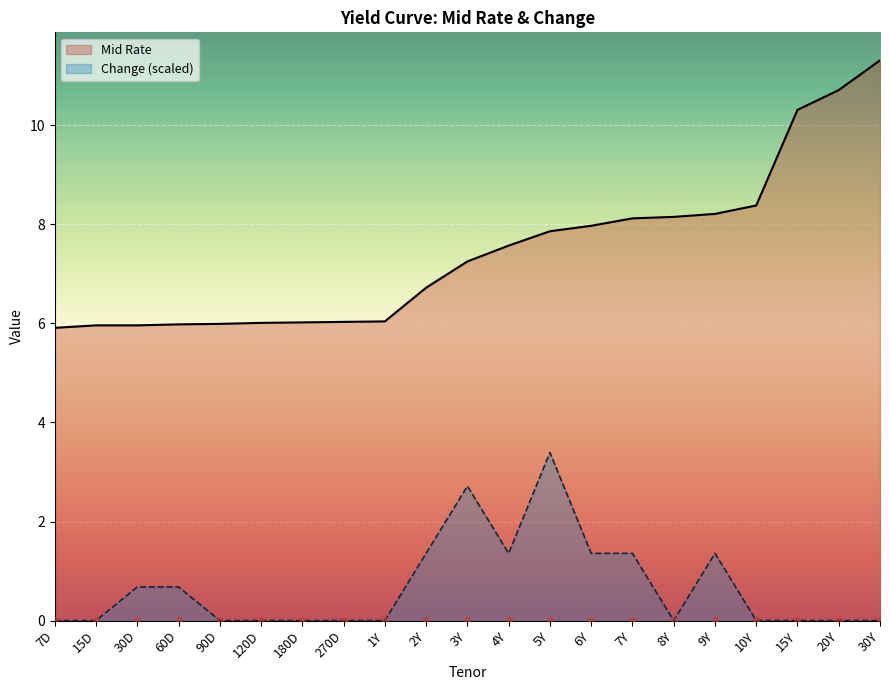

At how many categories does at least one series exceed 3?

21